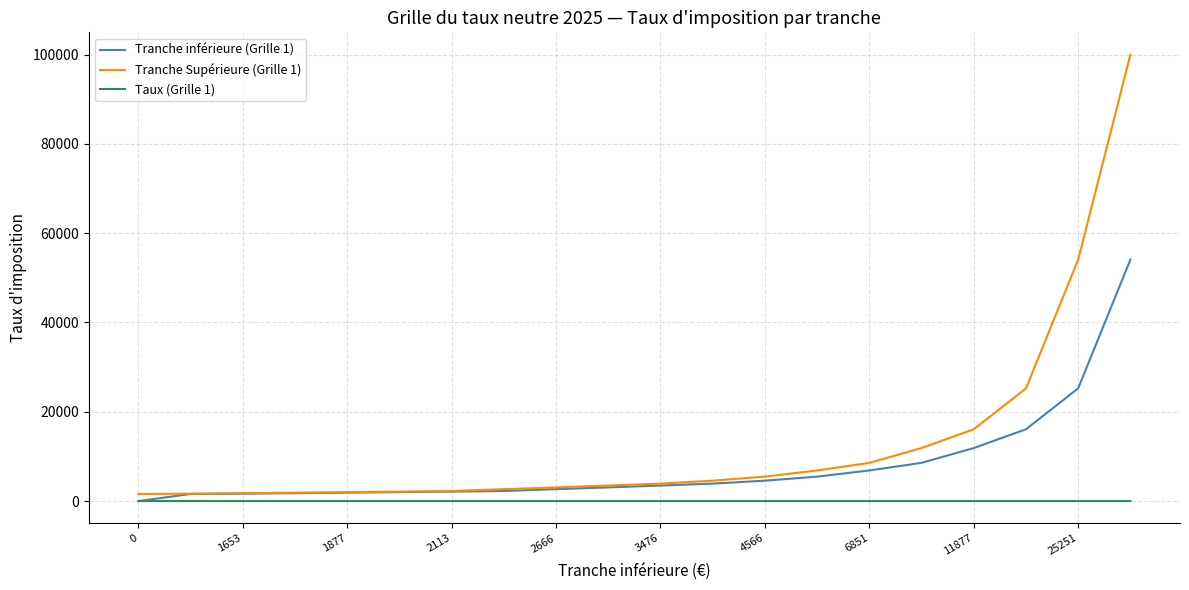

Which series has the largest total across all categories?

Tranche Supérieure (Grille 1)